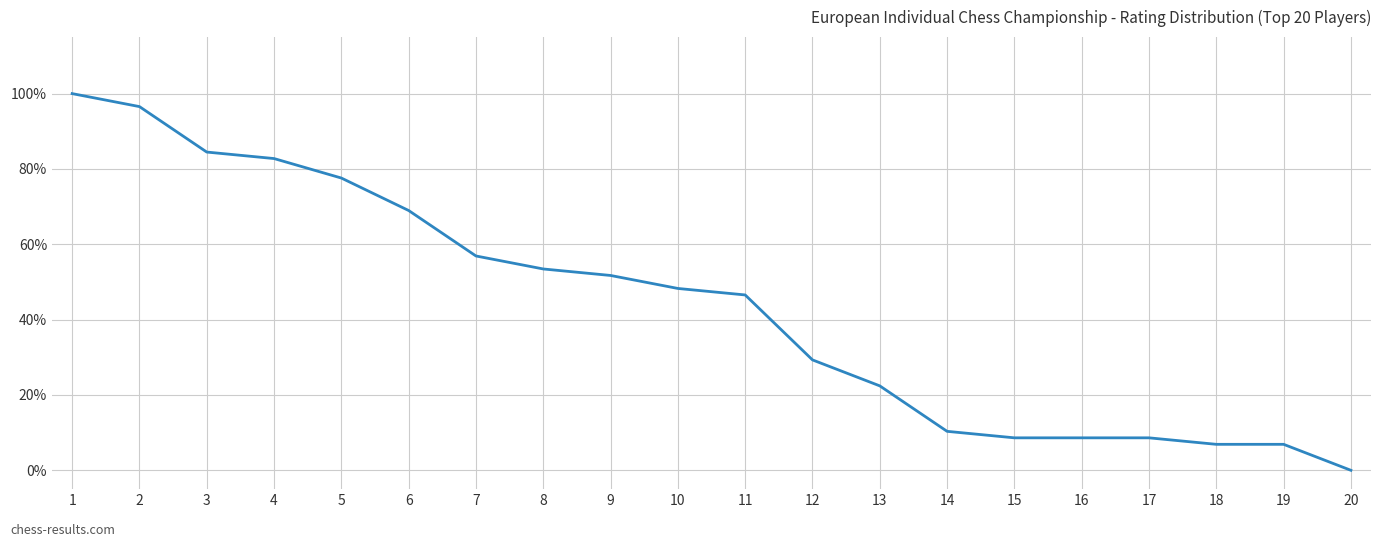

Does the chart have visible grid lines?

Yes